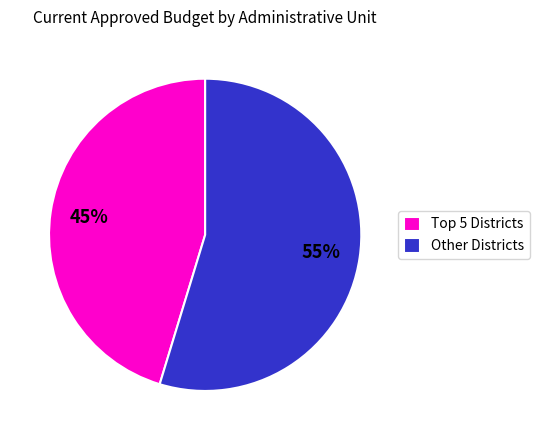

To the nearest percent, what is the average slice percentage?

50%